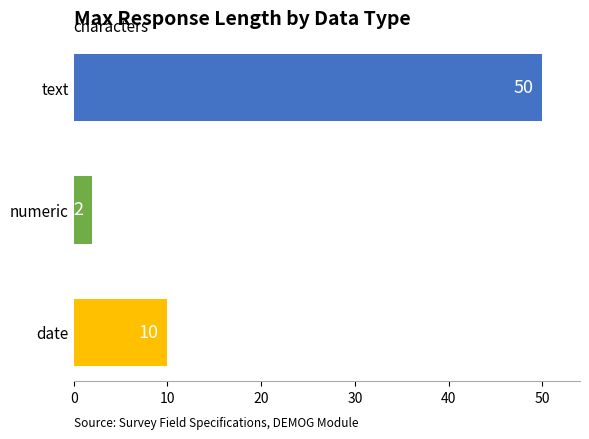

Between numeric and text, which is larger?

text